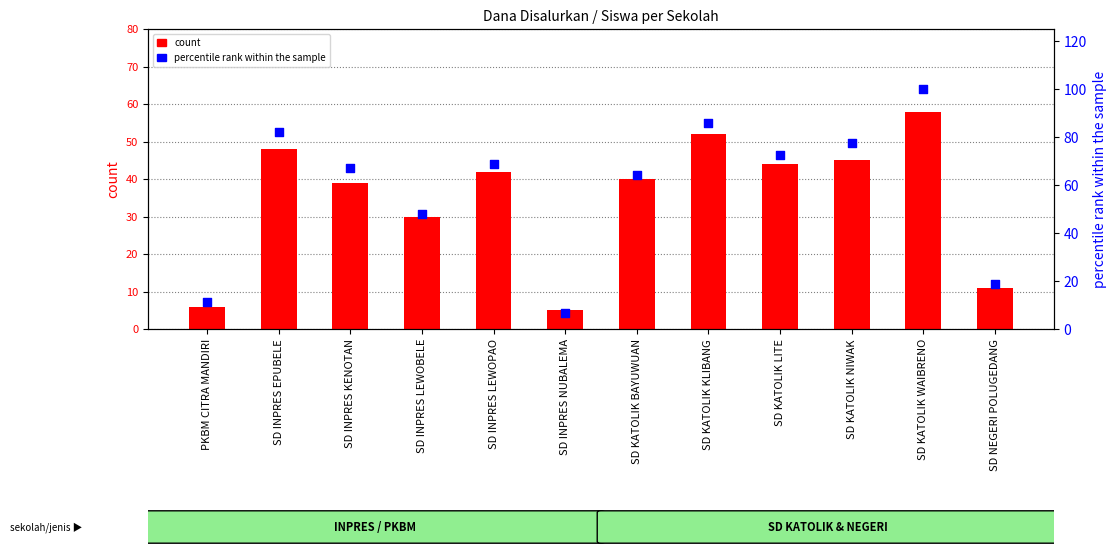

What is the total value across all series at SD INPRES EPUBELE?

130.1